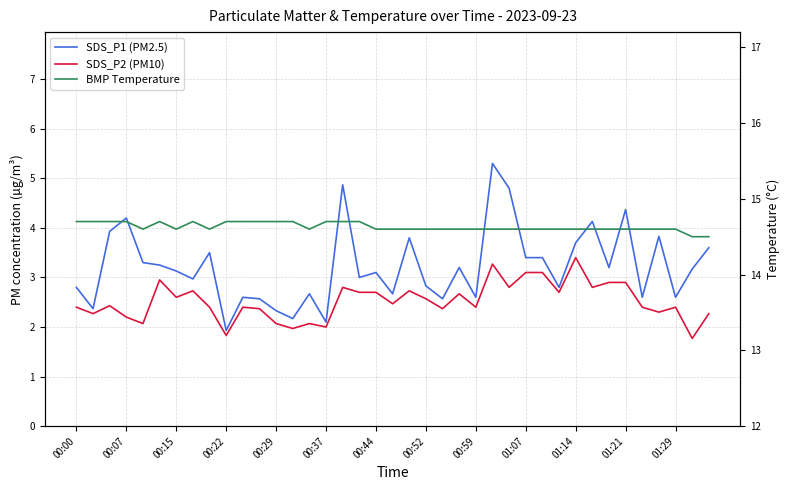

At which label does SDS_P2 (PM10) first exceed 2?

00:00